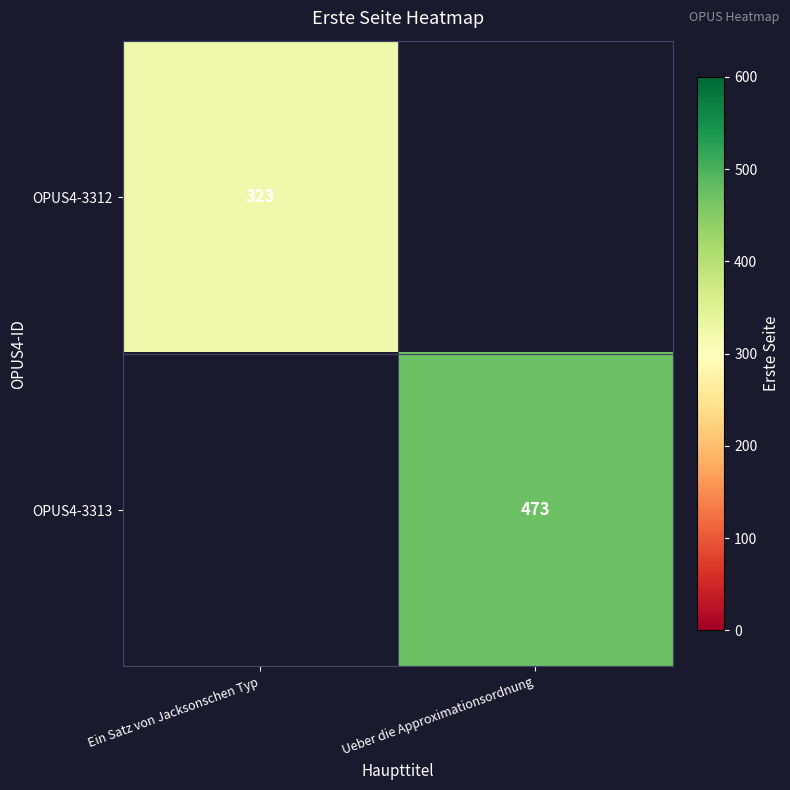

What is the minimum value shown in the chart?

323.0